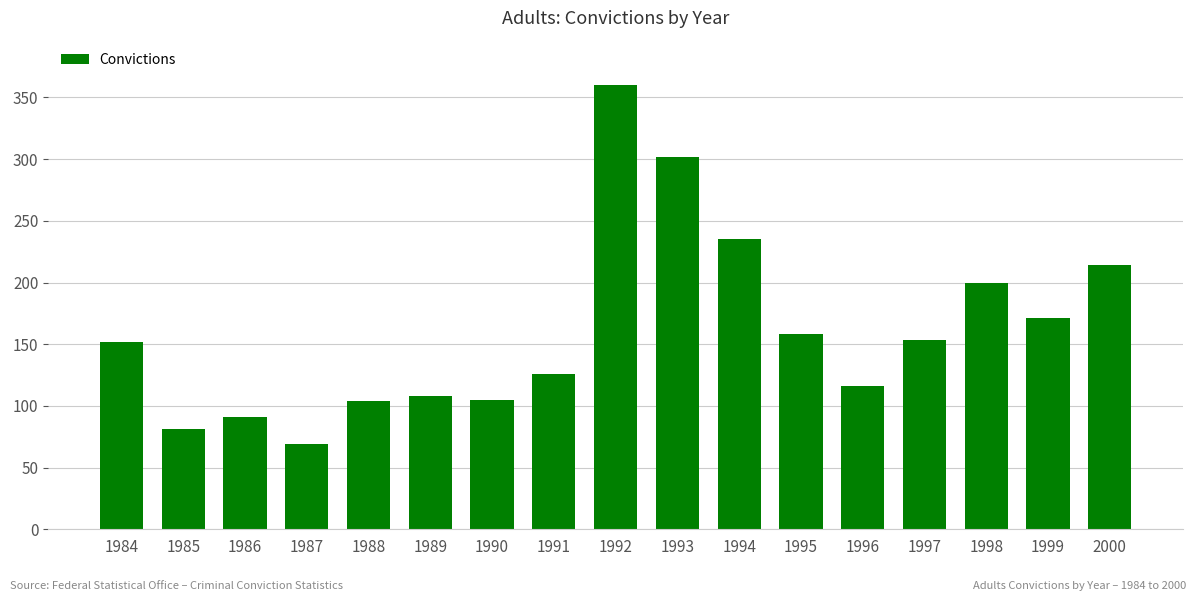

The value at 1989 is 108. True or false?

True